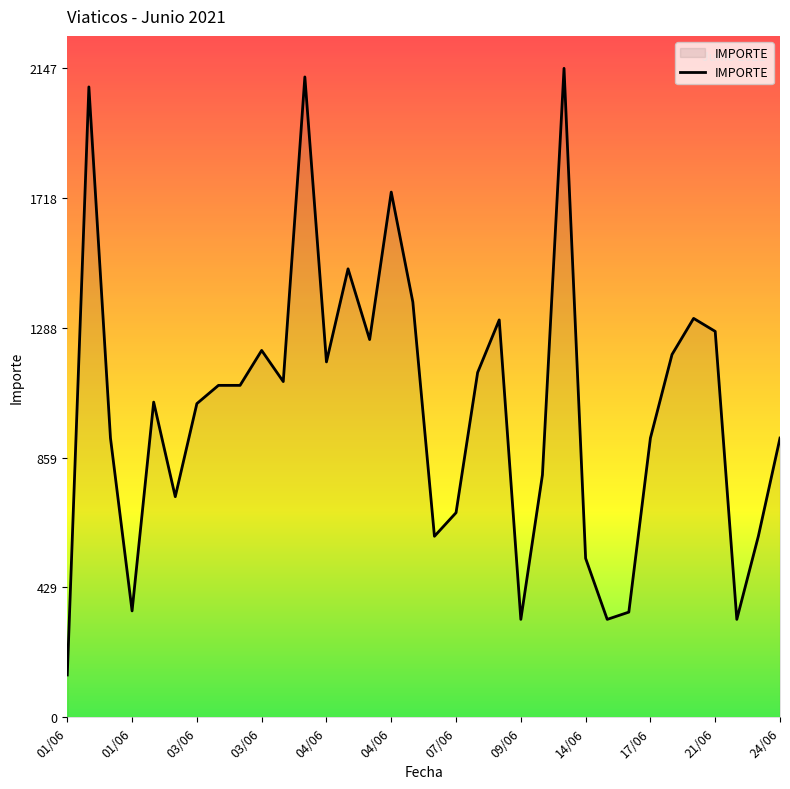

What is the difference between the maximum and minimum values?

2007.5